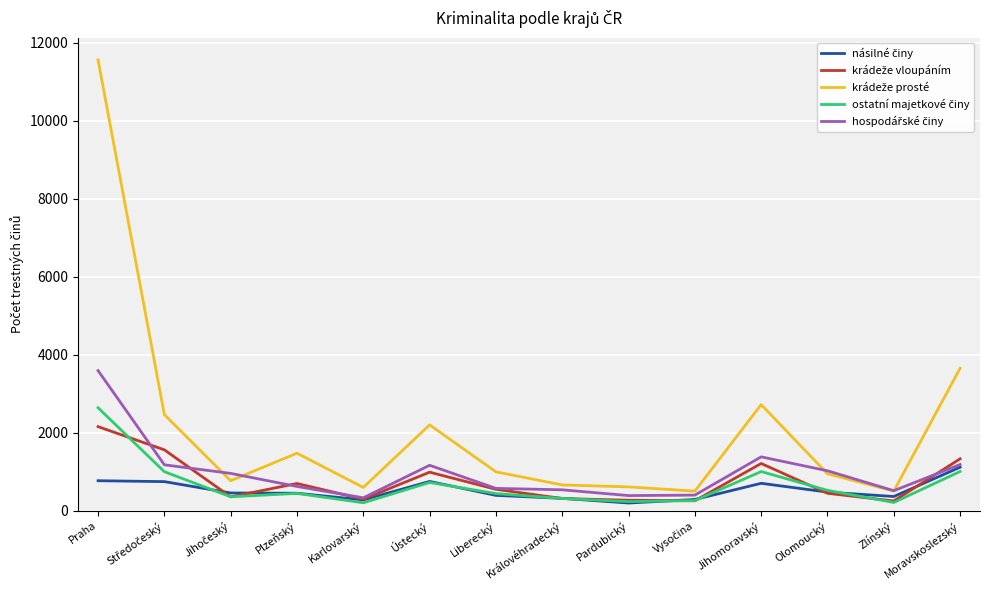

What is the spread (max minus min) of values at Jihomoravský?

2018